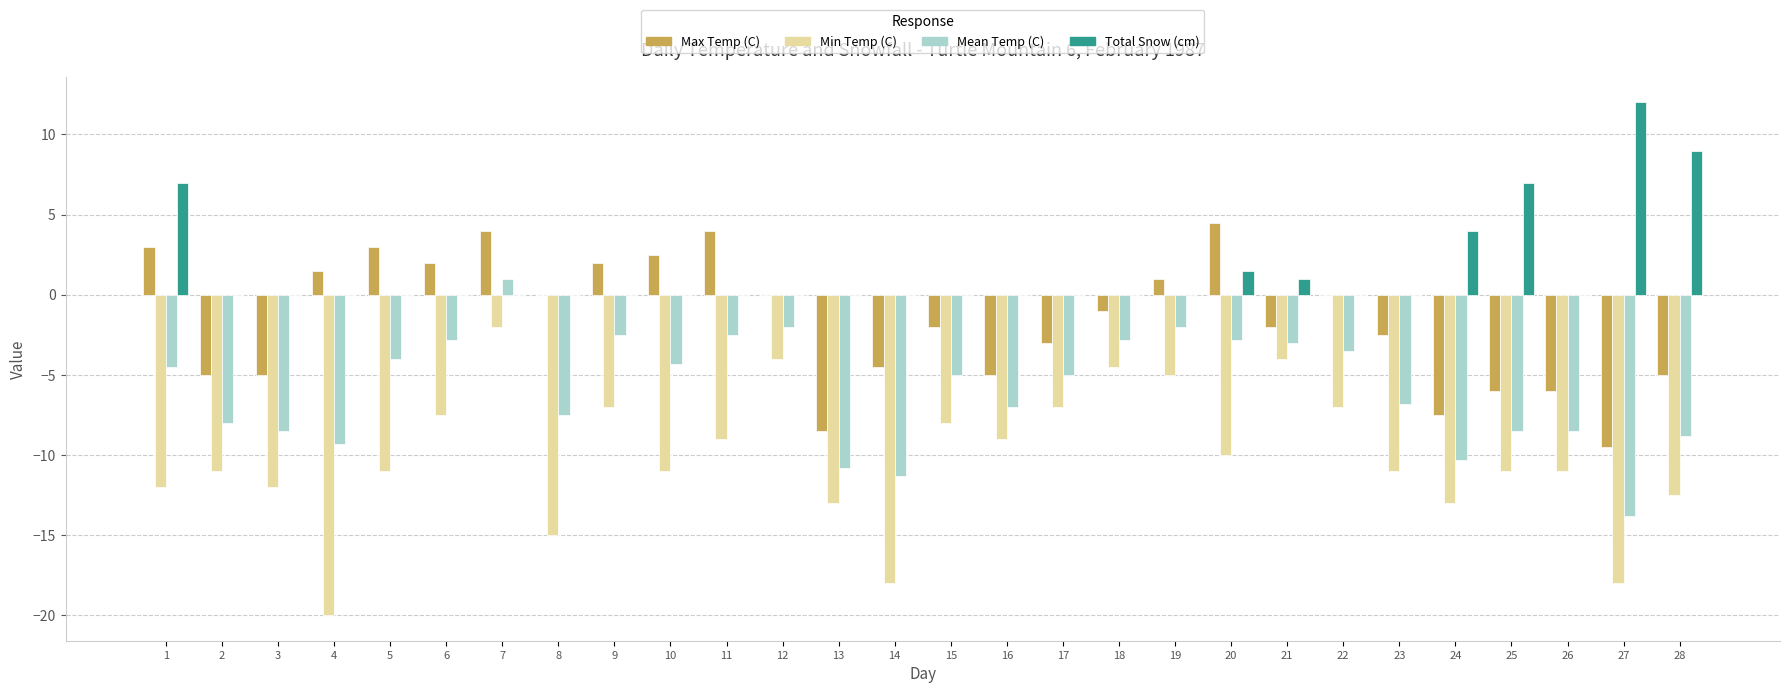

The Min Temp (C) series shows -9.0 at 16. True or false?

True